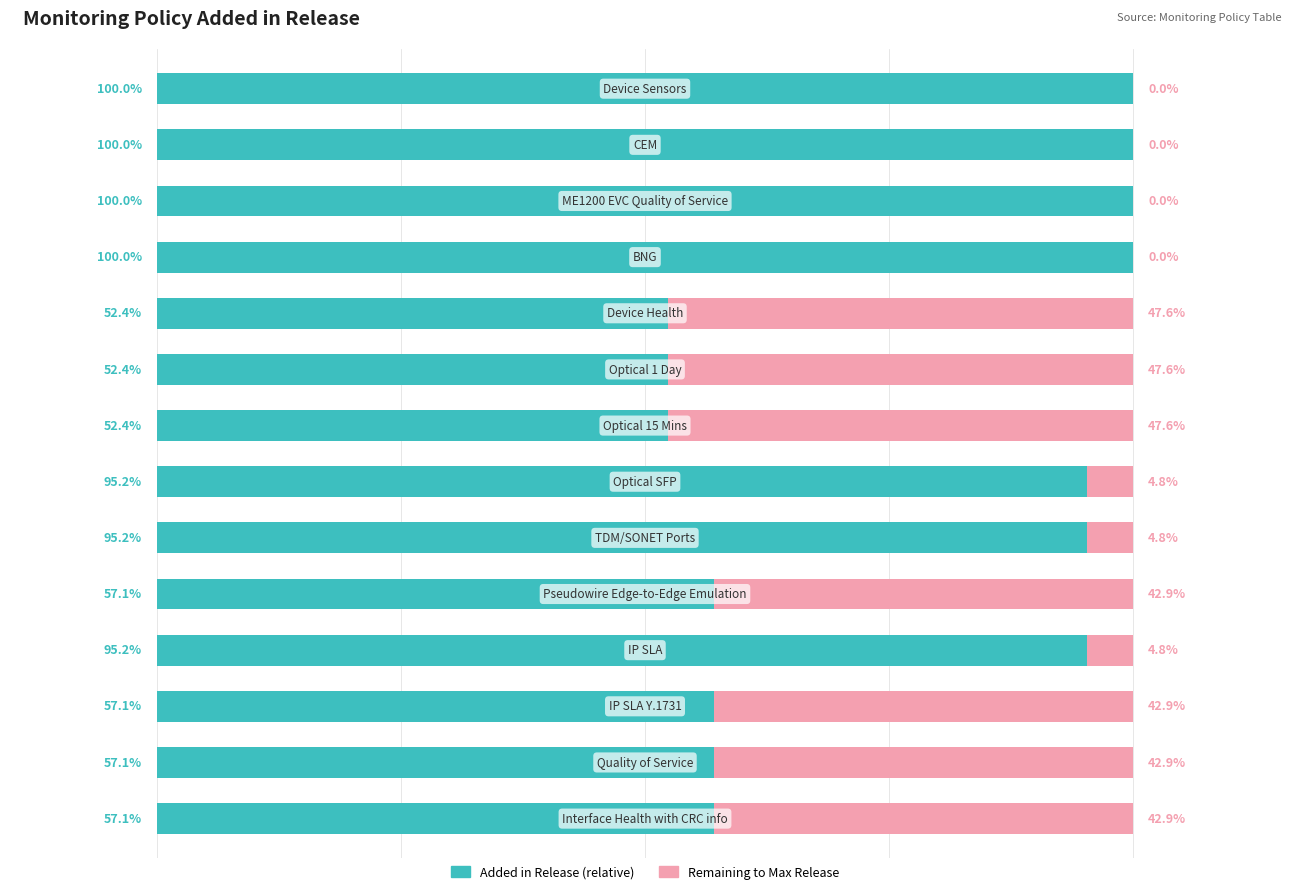

What are all the series names shown in the legend?

Added in Release (relative), Remaining to Max Release